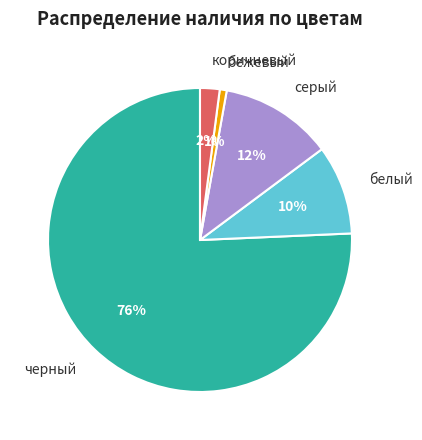

To the nearest percent, what percentage of the pie is бежевый?

1%